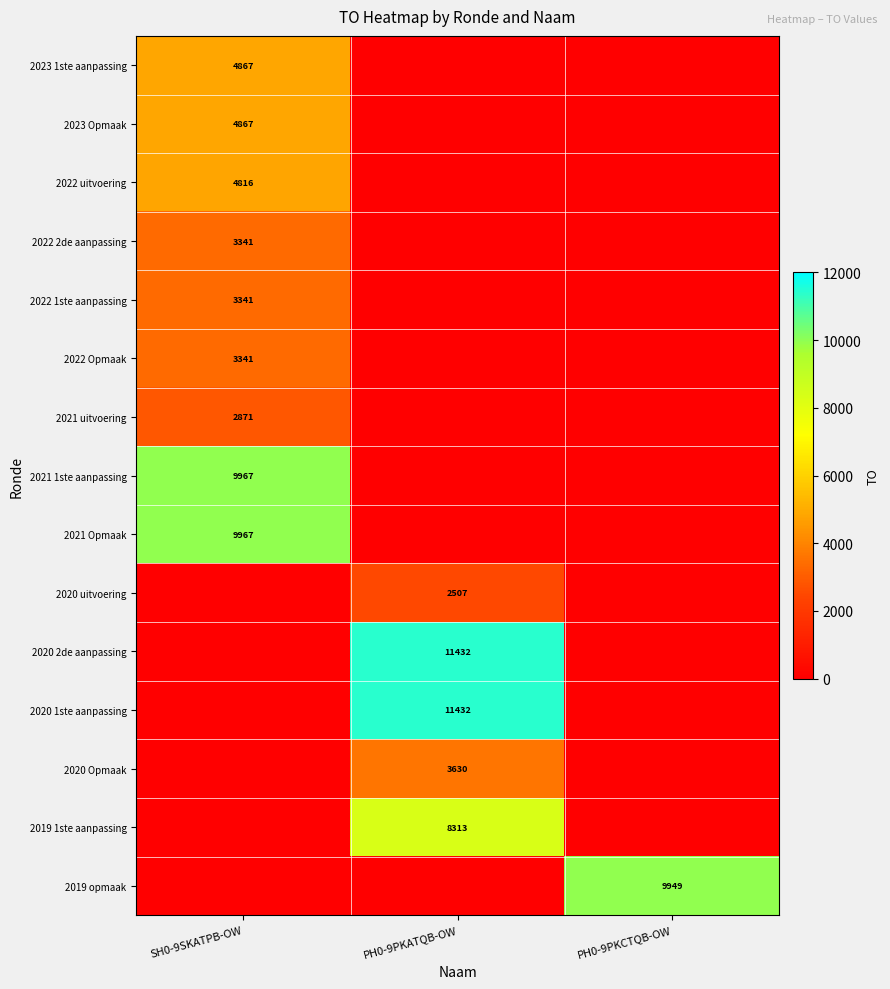

Is it true that 2020 2de aanpassing equals 4790 at PH0-9PKATQB-OW?

False